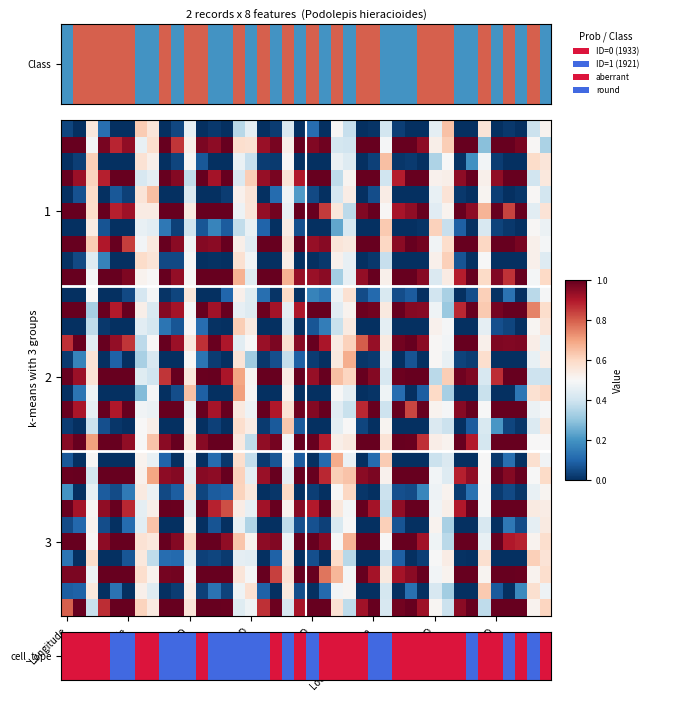

At which category is the sum across all series the highest?

11